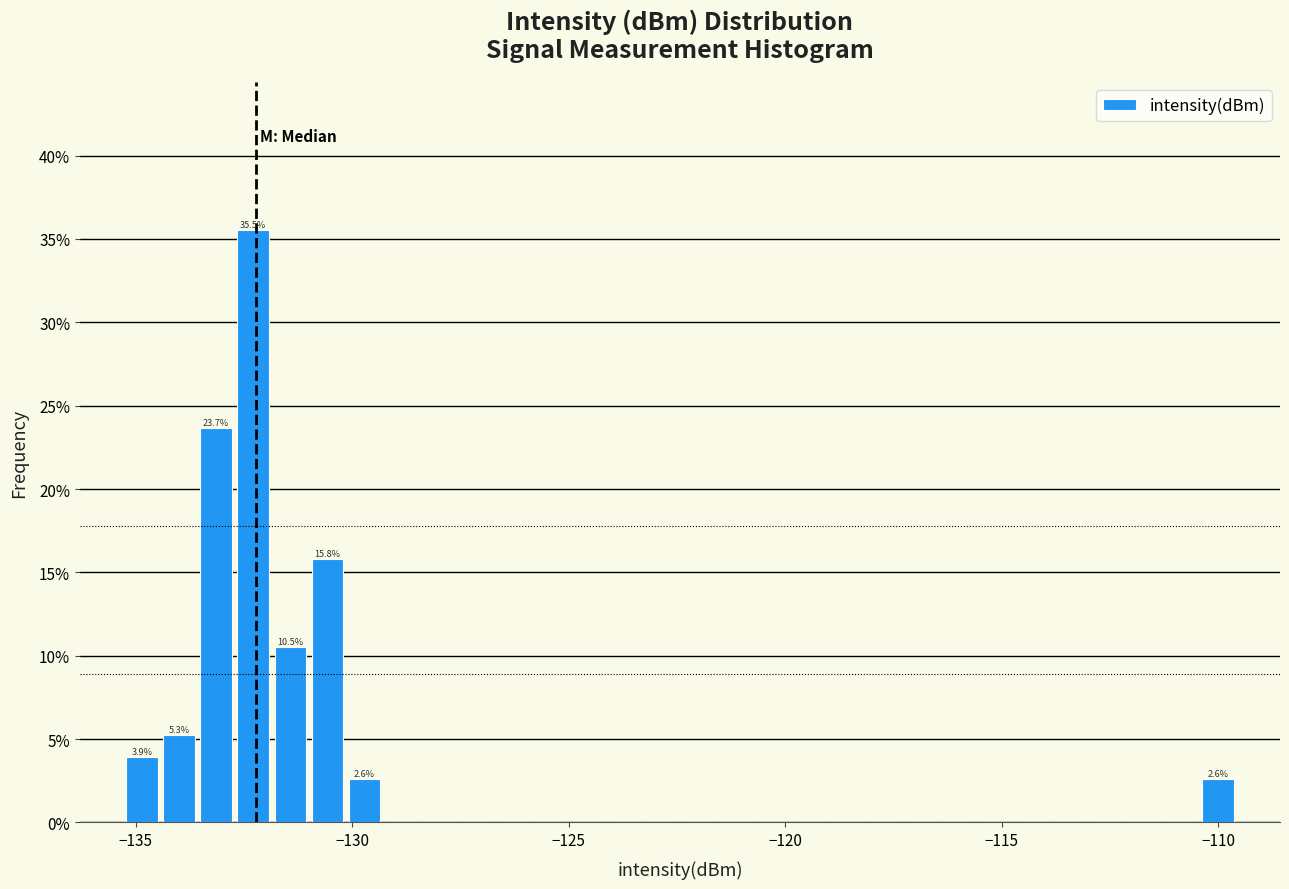

Around what value on the x-axis is the tallest bar? Give the approximate position of its centre, as read against the axis.

-132.5